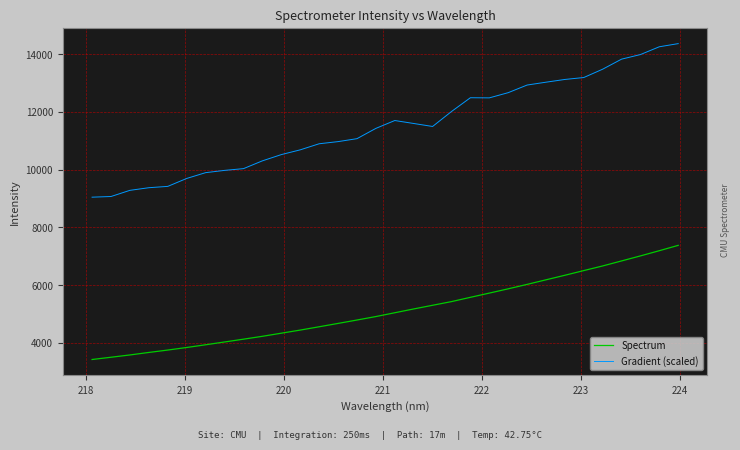

Rank the series by their average value, from lowest to highest.

Spectrum, Gradient (scaled)